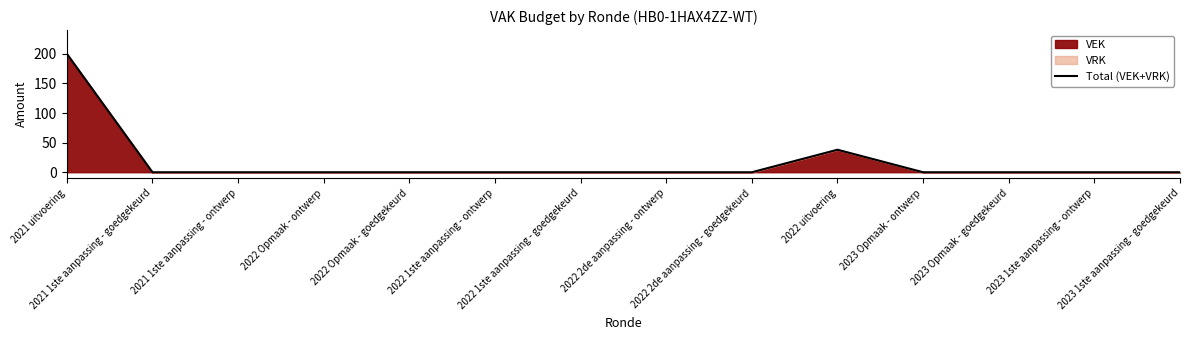

How many interior local peaks (higher than both neighbors) does the data have?

1